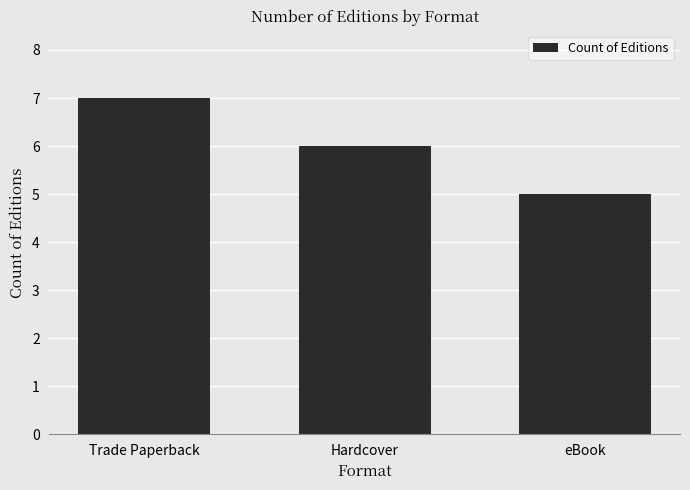

The value at eBook is 5. True or false?

True